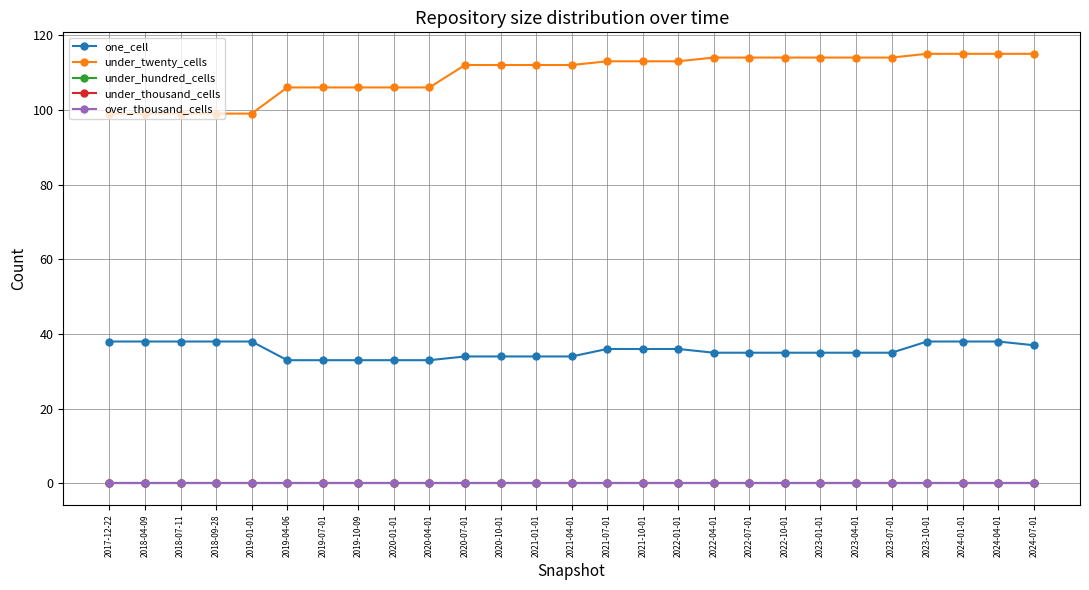

True or false: one_cell and under_thousand_cells cross at least once.

False